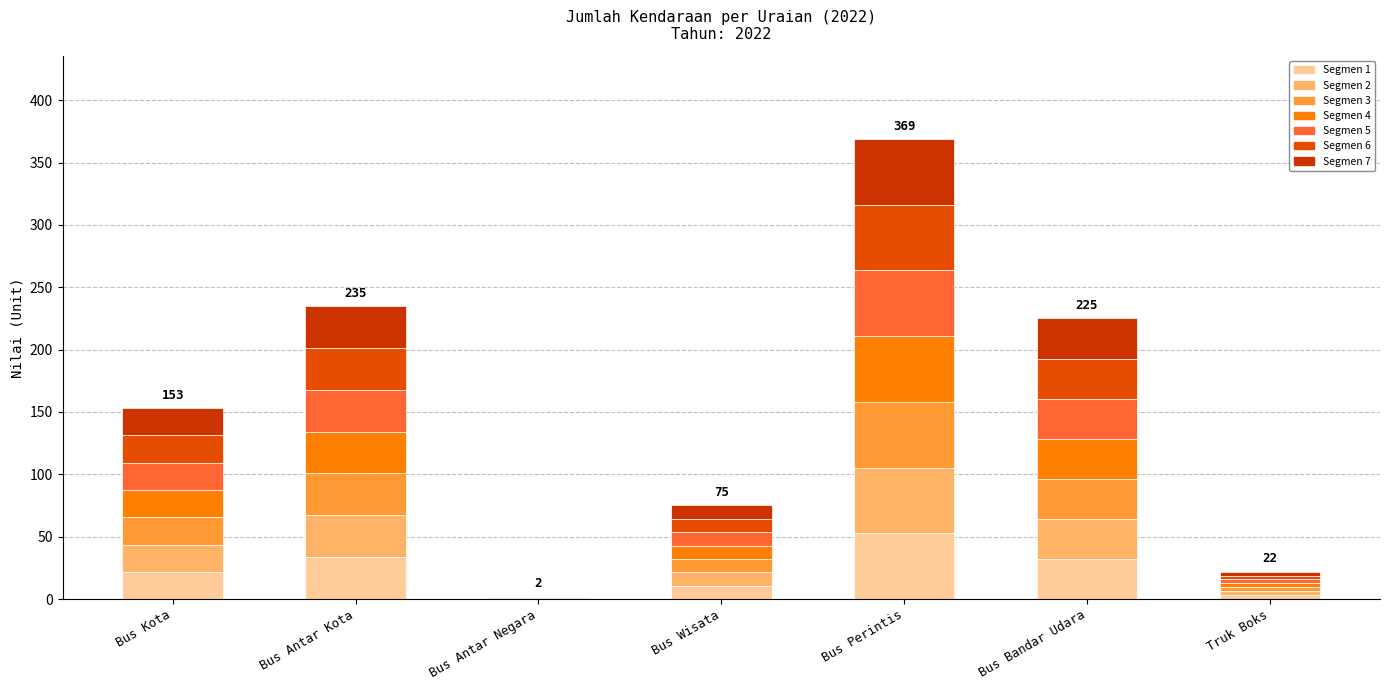

Are the bars grouped side by side (vs. stacked)?

No